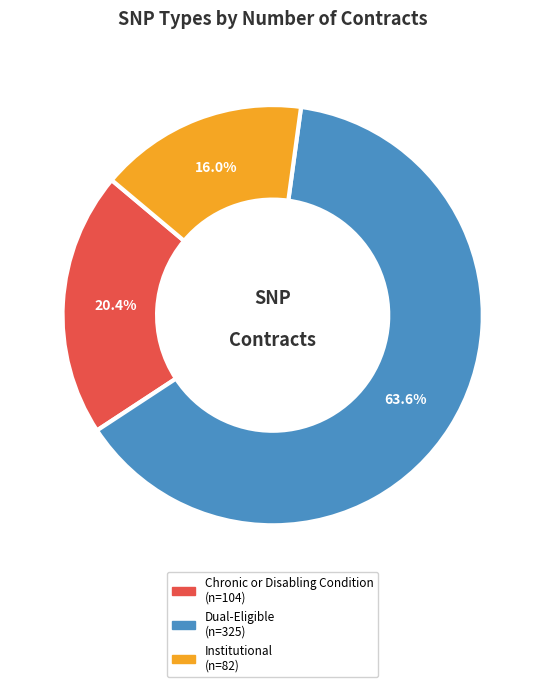

To the nearest percent, what is the difference between the largest and smallest slice percentages?

48%